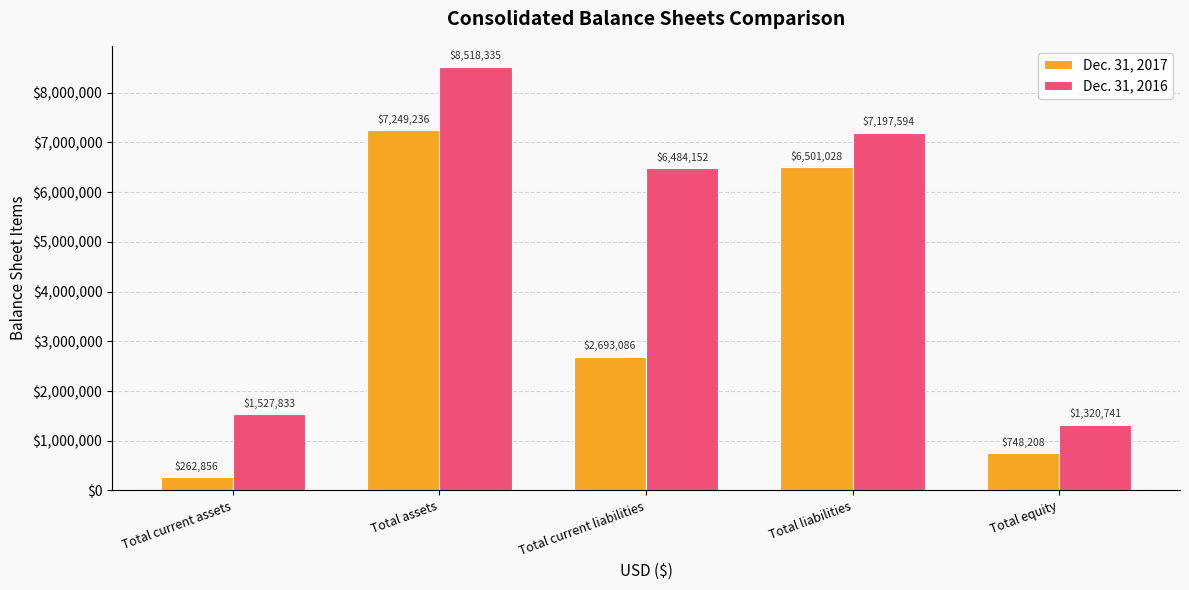

The value of Dec. 31, 2016 at Total current assets is 2597683. True or false?

False